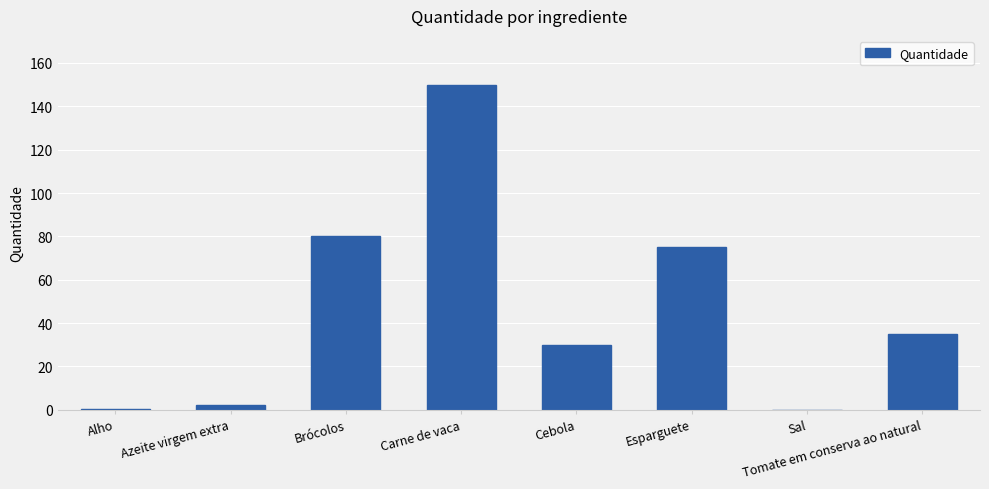

The chart shows a value of 150.0 at Carne de vaca. True or false?

True